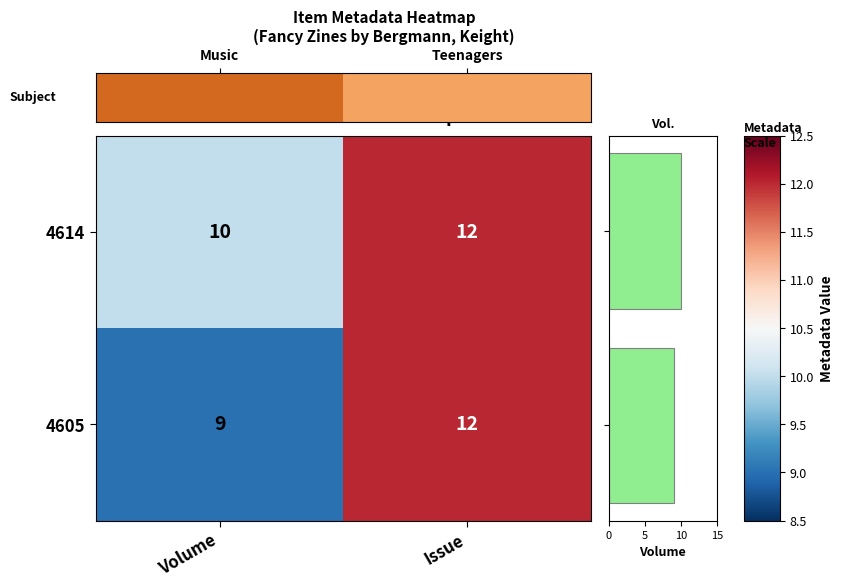

At which label is 4605 closest to 10?

Volume